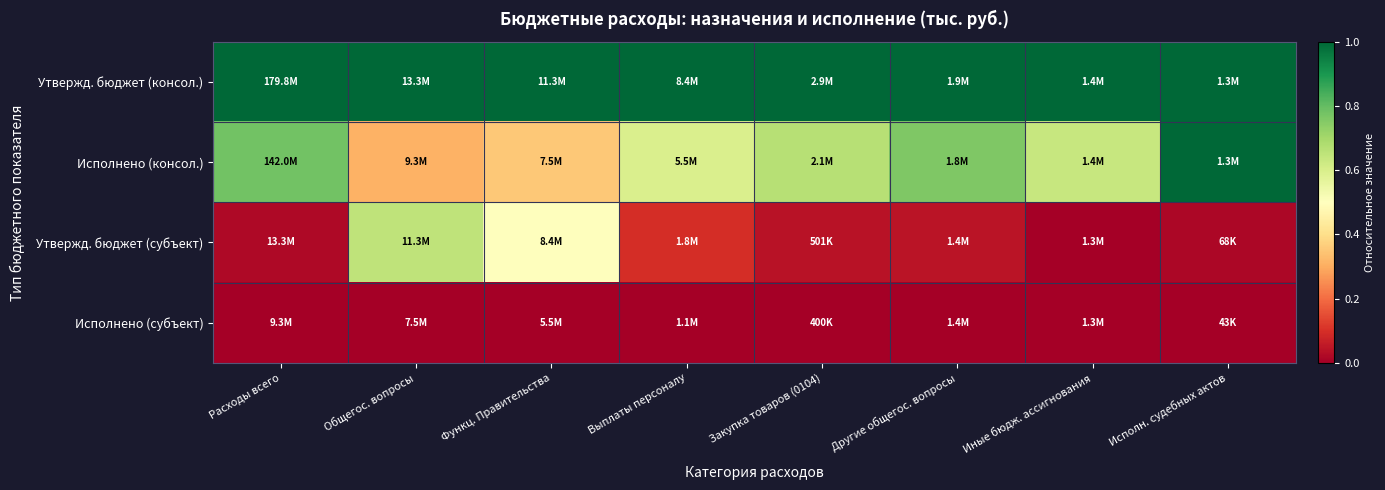

Which category has the highest value across all series?

Расходы всего